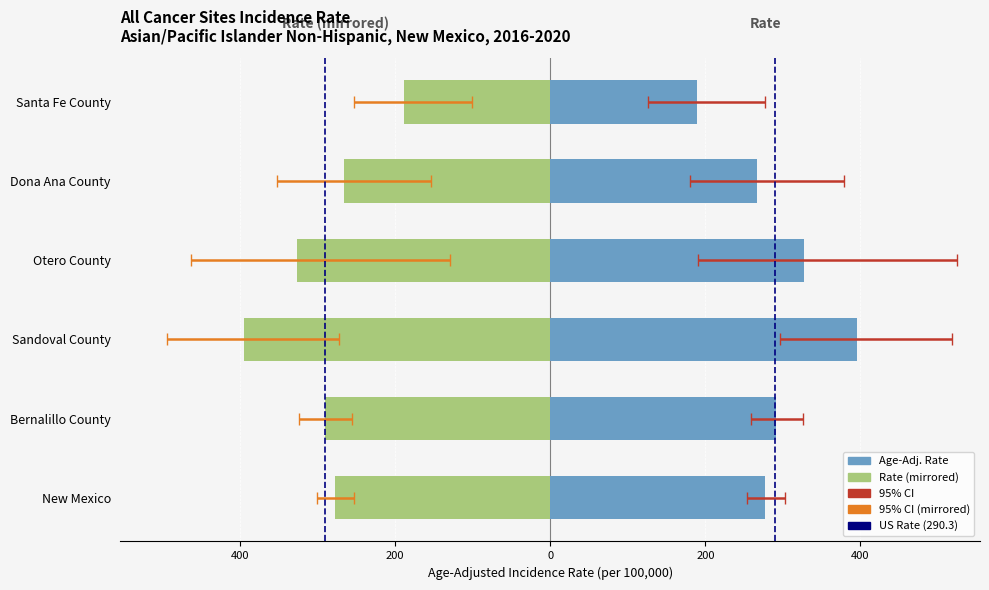

How many bars are there in each group?

2